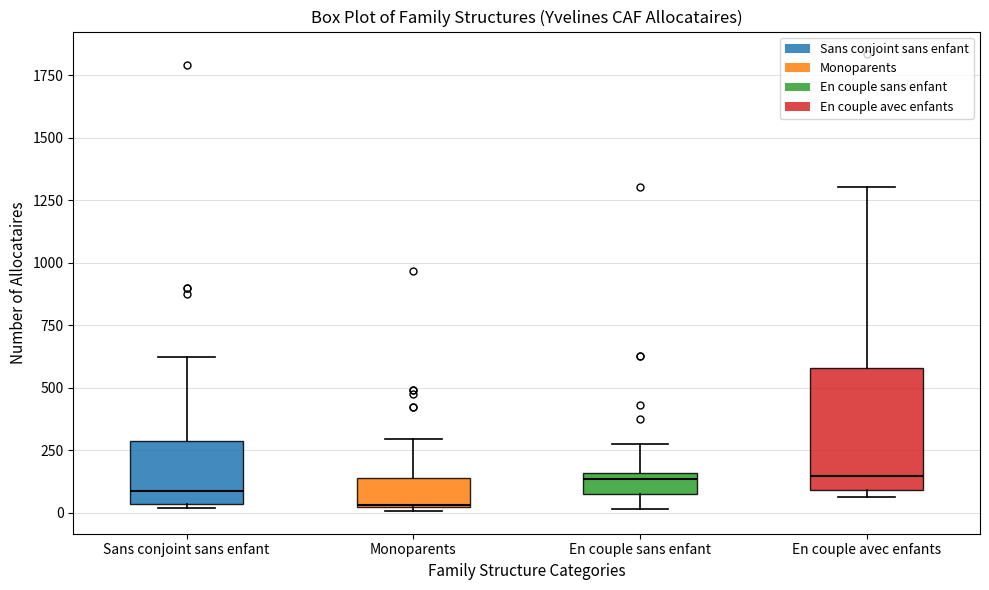

Comparing the boxes themselves (not the whiskers), which one is the tallest?

En couple avec enfants